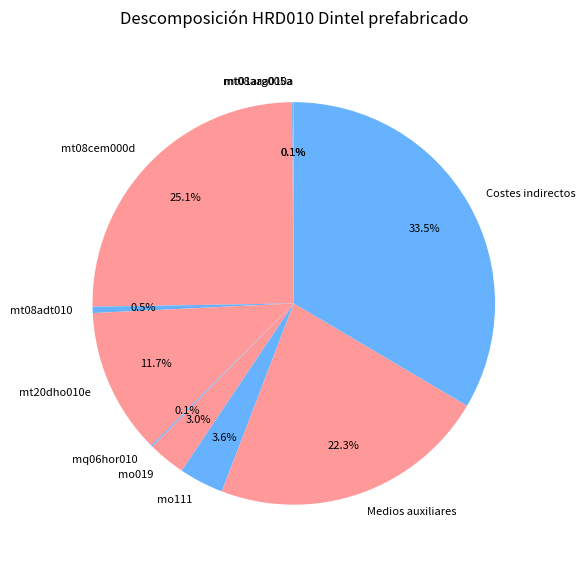

Which category has the biggest portion of the pie?

Costes indirectos